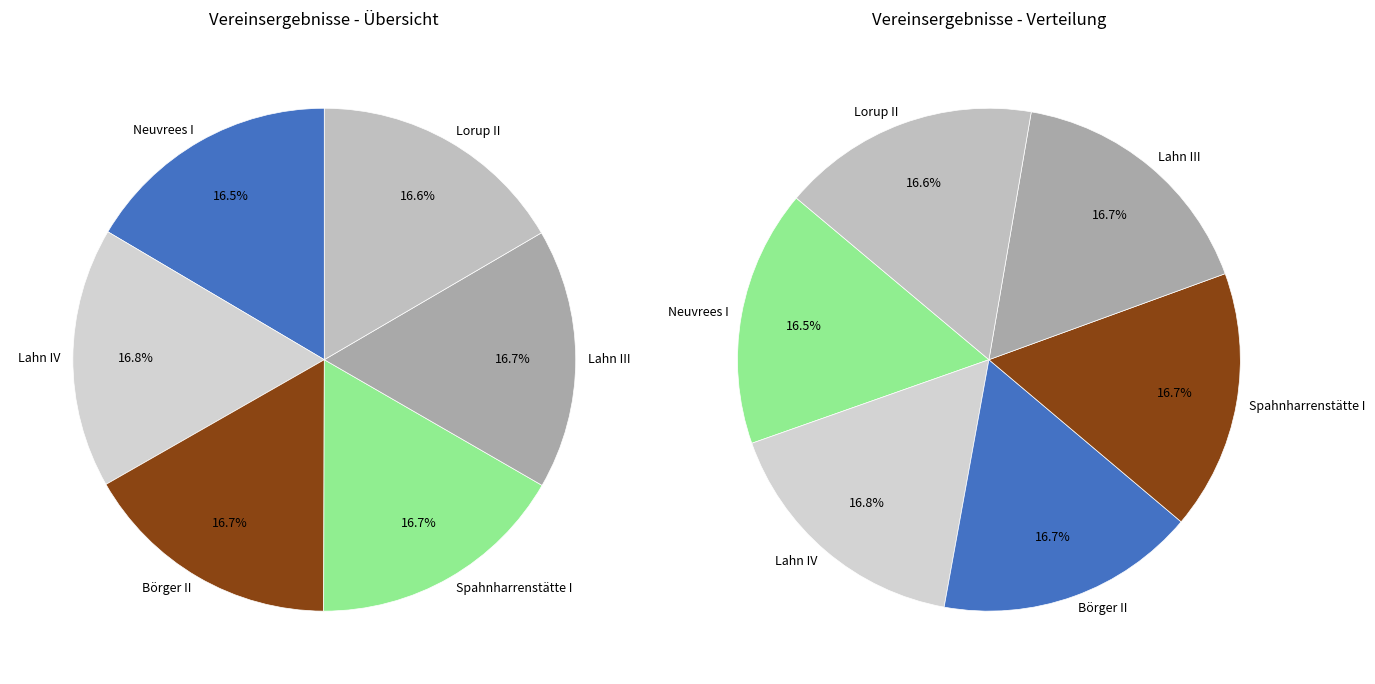

How much of the chart is everything except Lorup II?

83.4%